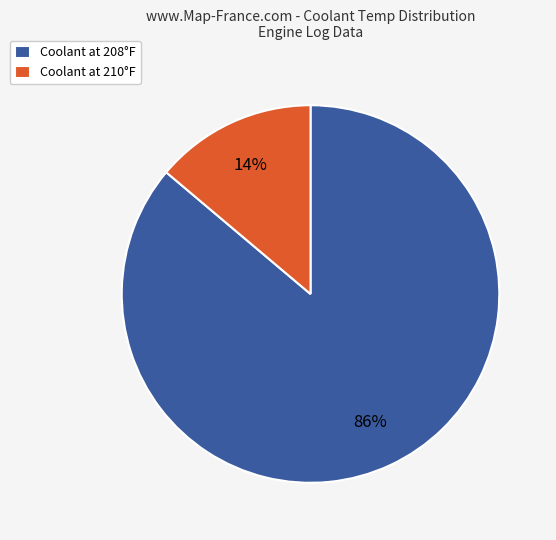

To the nearest percent, what portion does Coolant at 210°F represent?

14%